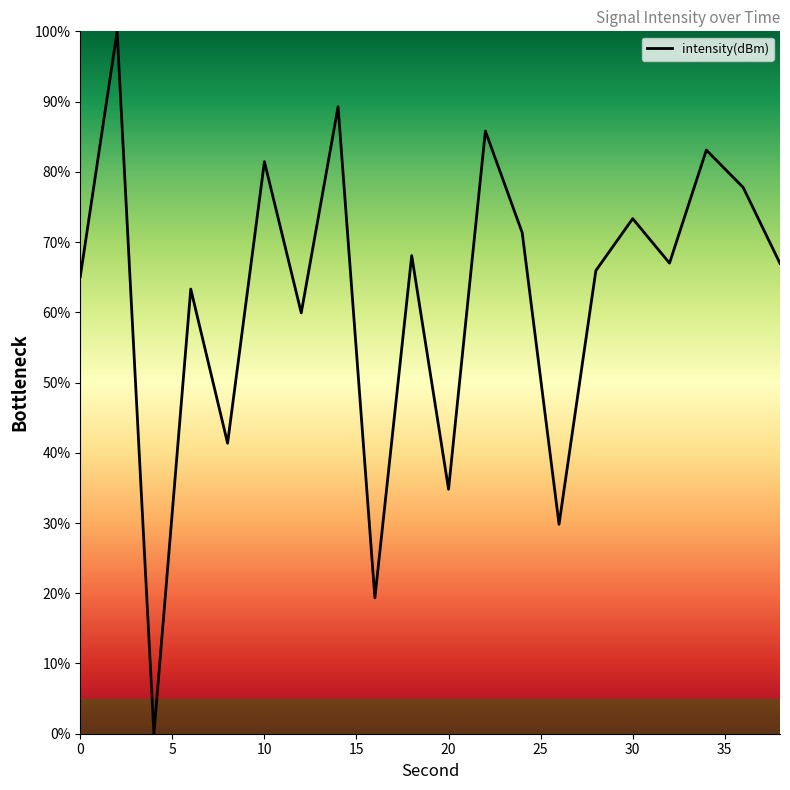

What is the sum of all values?

1243.6